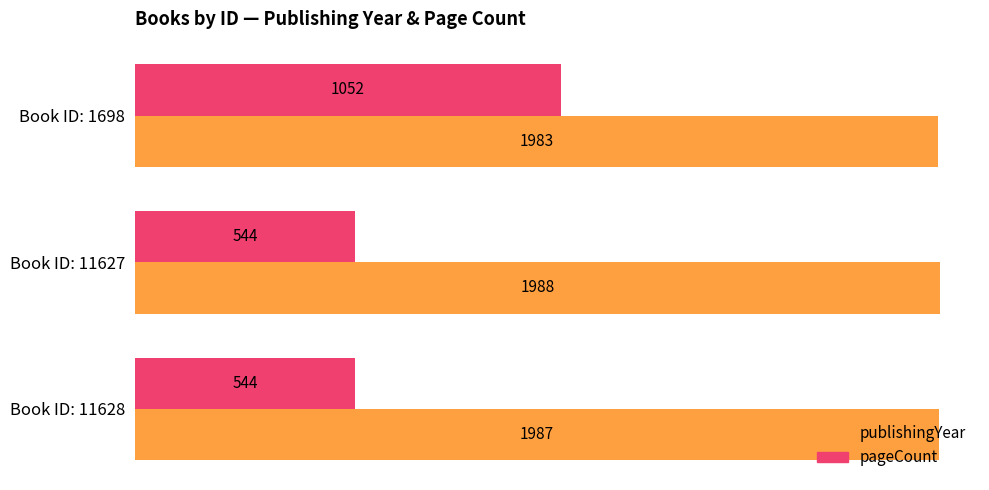

Rank the series by their average value, from highest to lowest.

publishingYear, pageCount